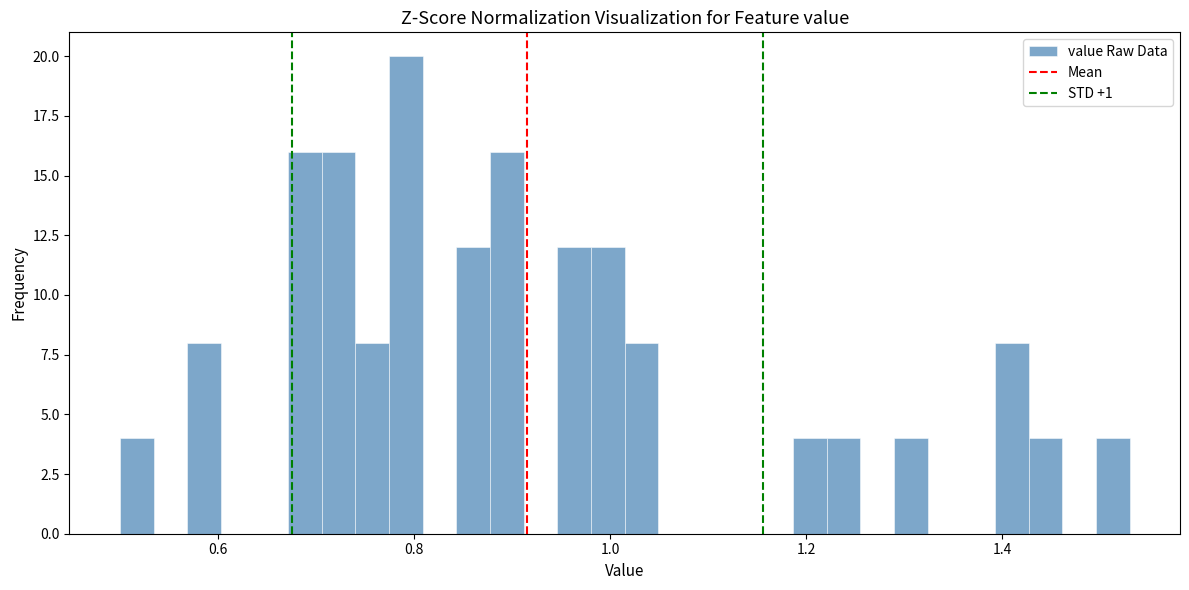

Read against the x-axis, roughly where is the centre of the tallest bar?

0.80